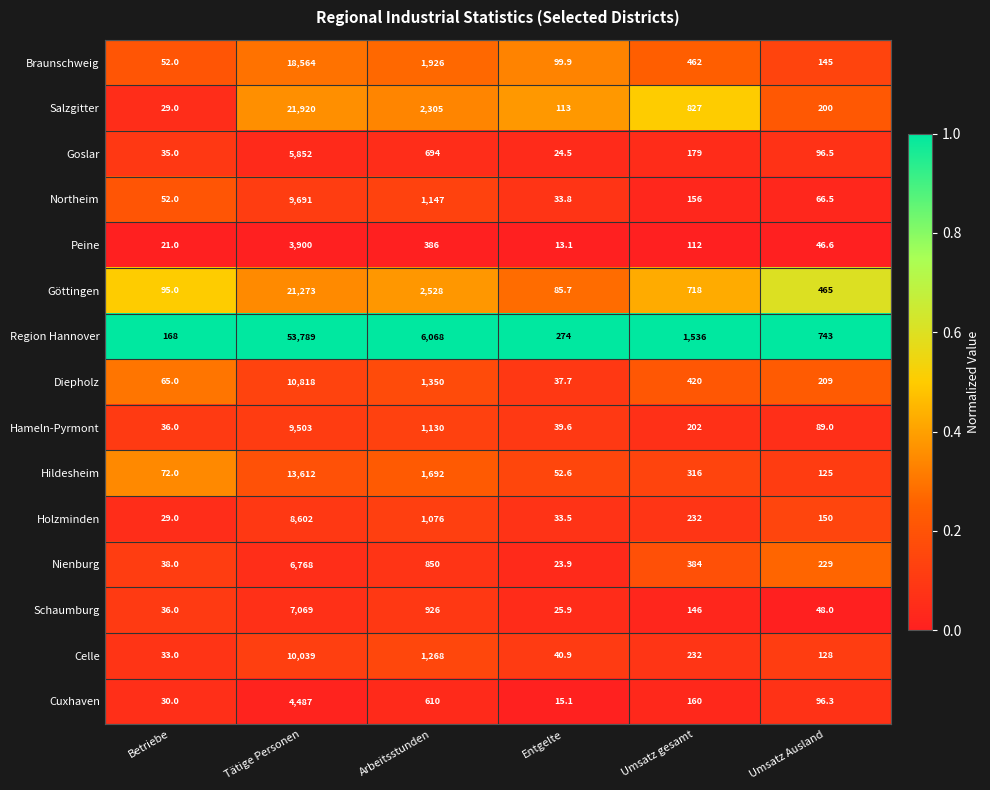

What is the sum of all Peine values?

4478.7